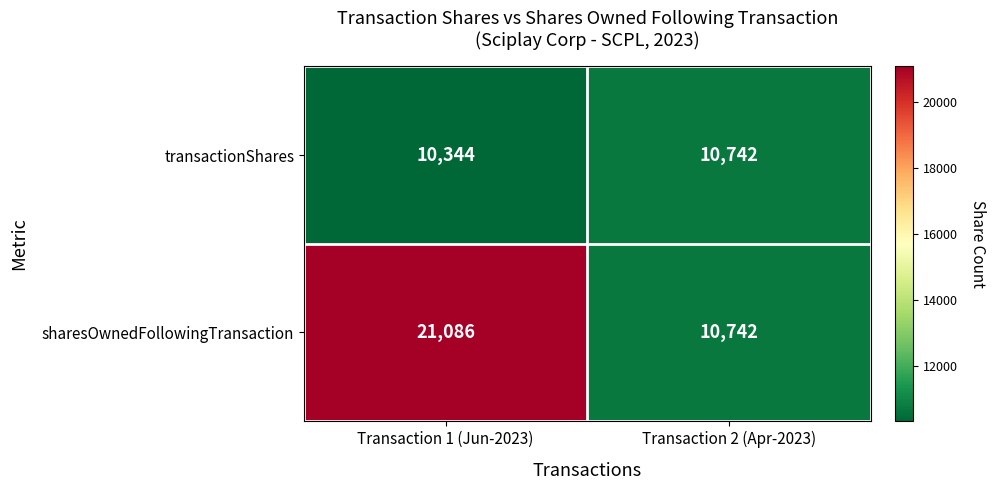

Count the number of data series in this chart.

2